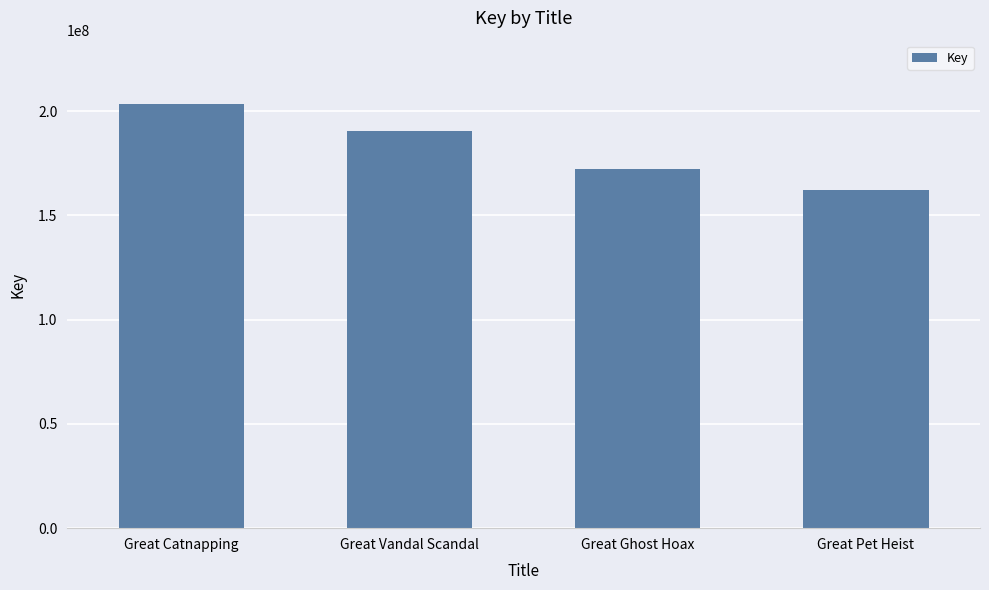

List the labels in order of value, largest first.

Great Catnapping, Great Vandal Scandal, Great Ghost Hoax, Great Pet Heist